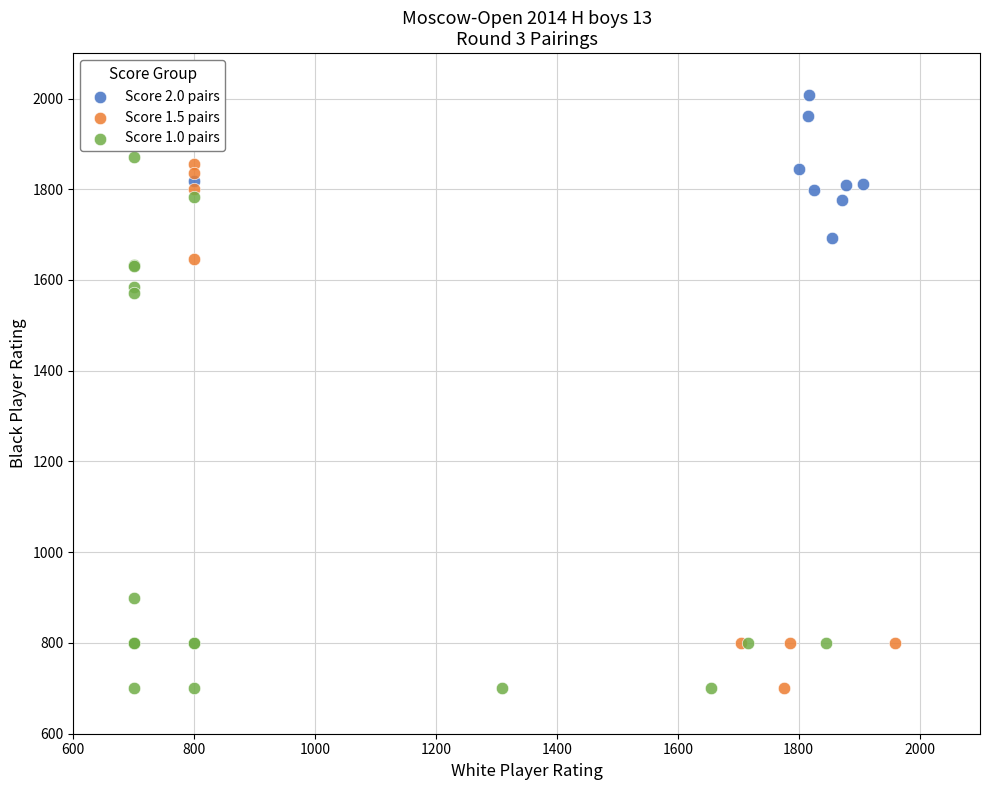

Which series contains the highest Y value?

Score 2.0 pairs